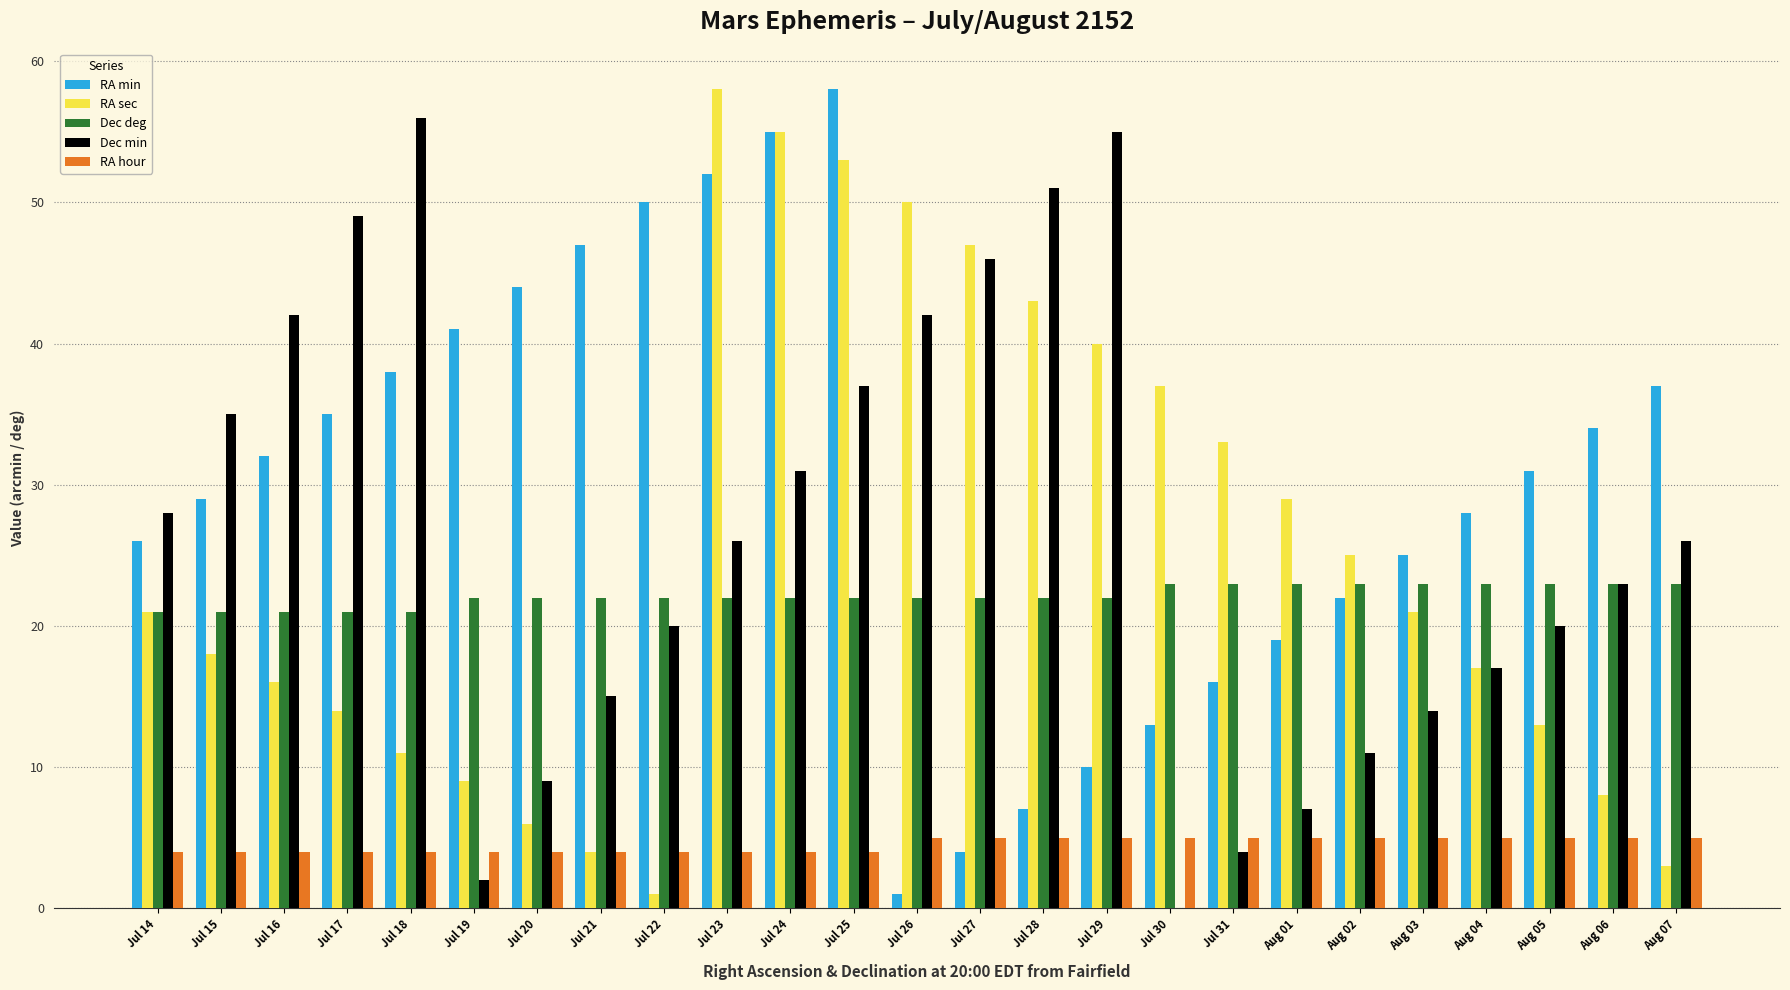

What is the difference between the RA sec values at Aug 03 and Aug 05?

8